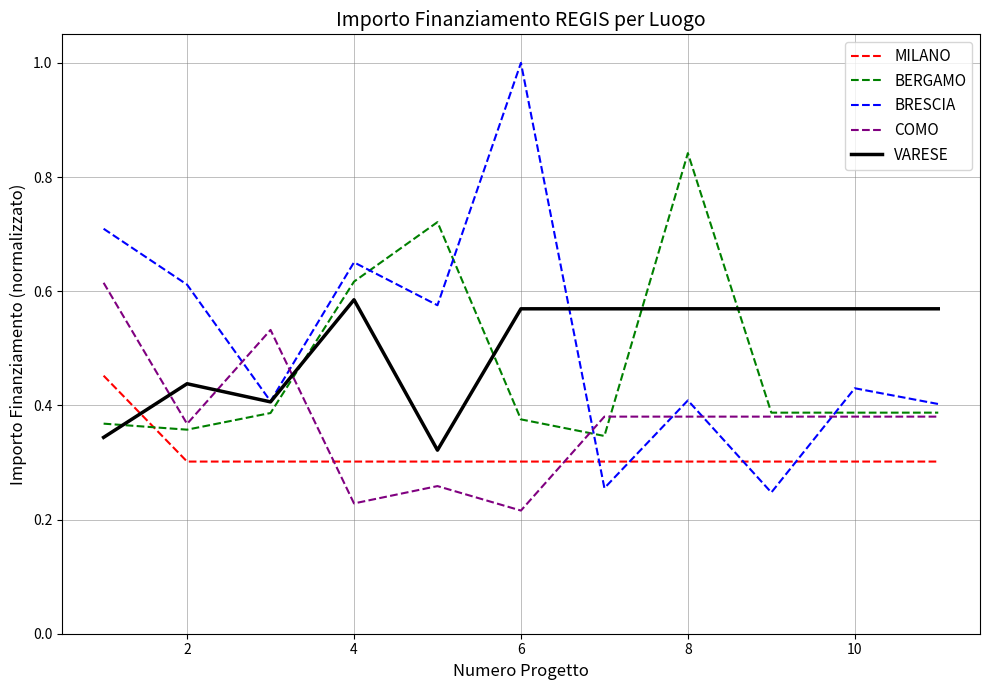

True or false: BRESCIA and MILANO cross at least once.

True